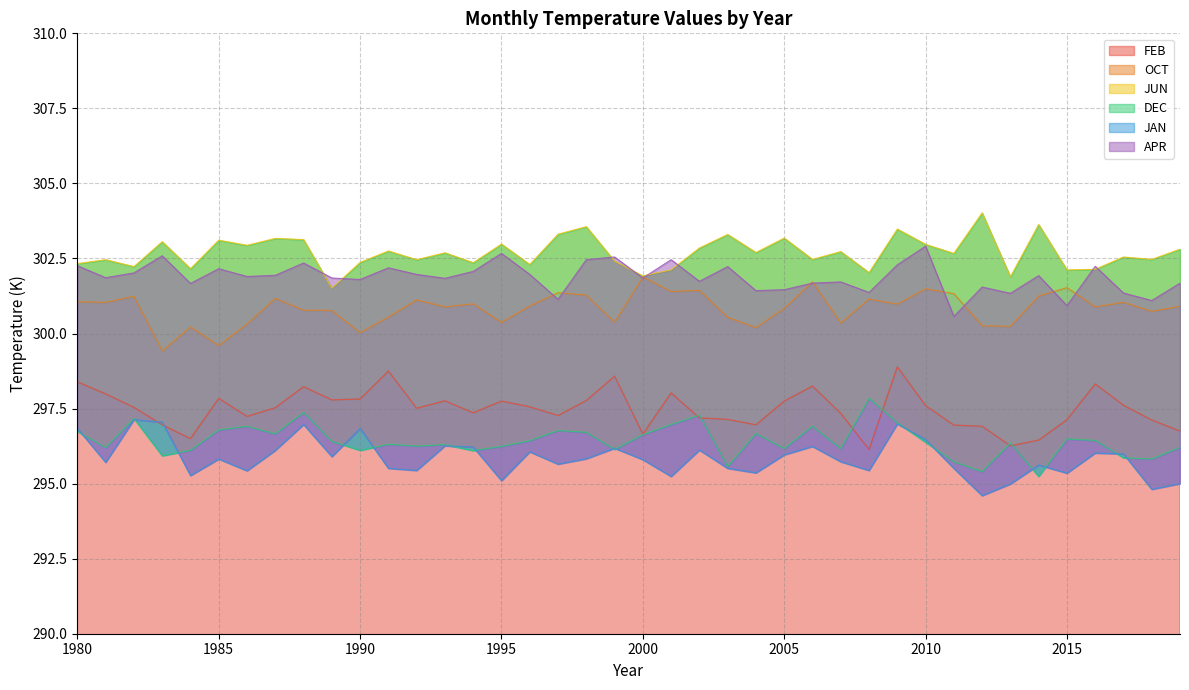

At which category does the chart reach its peak across all series?

2012